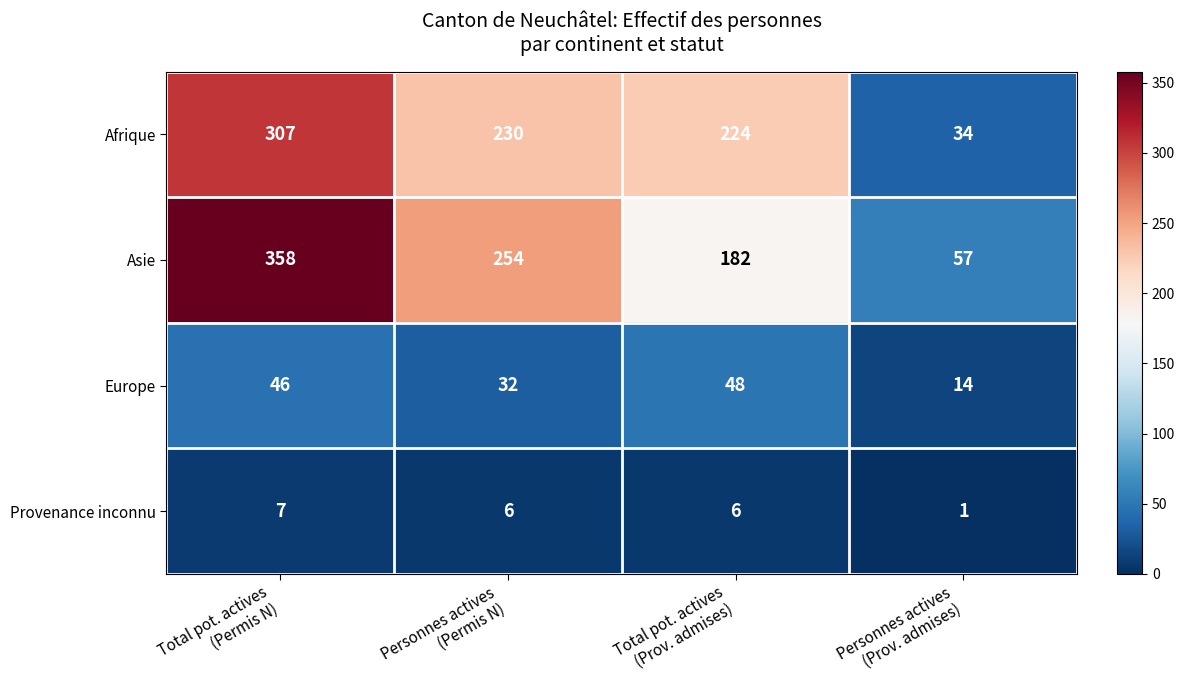

What is the greatest value displayed?

358